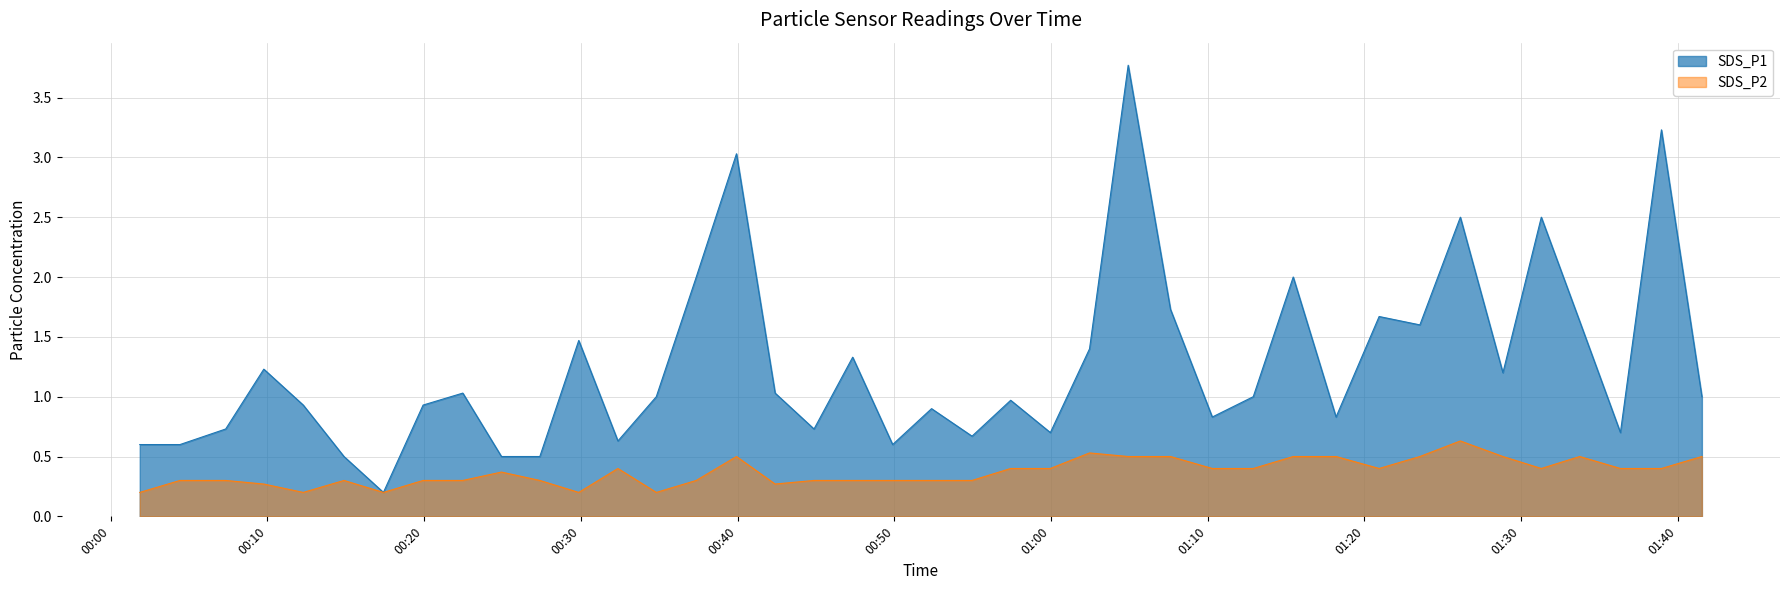

In SDS_P1, how many points are higher than both neighbors (excluding endpoints)?

13